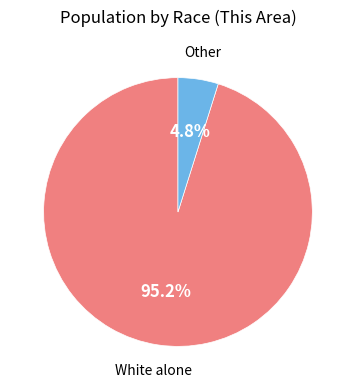

Is there a majority slice in this chart?

Yes